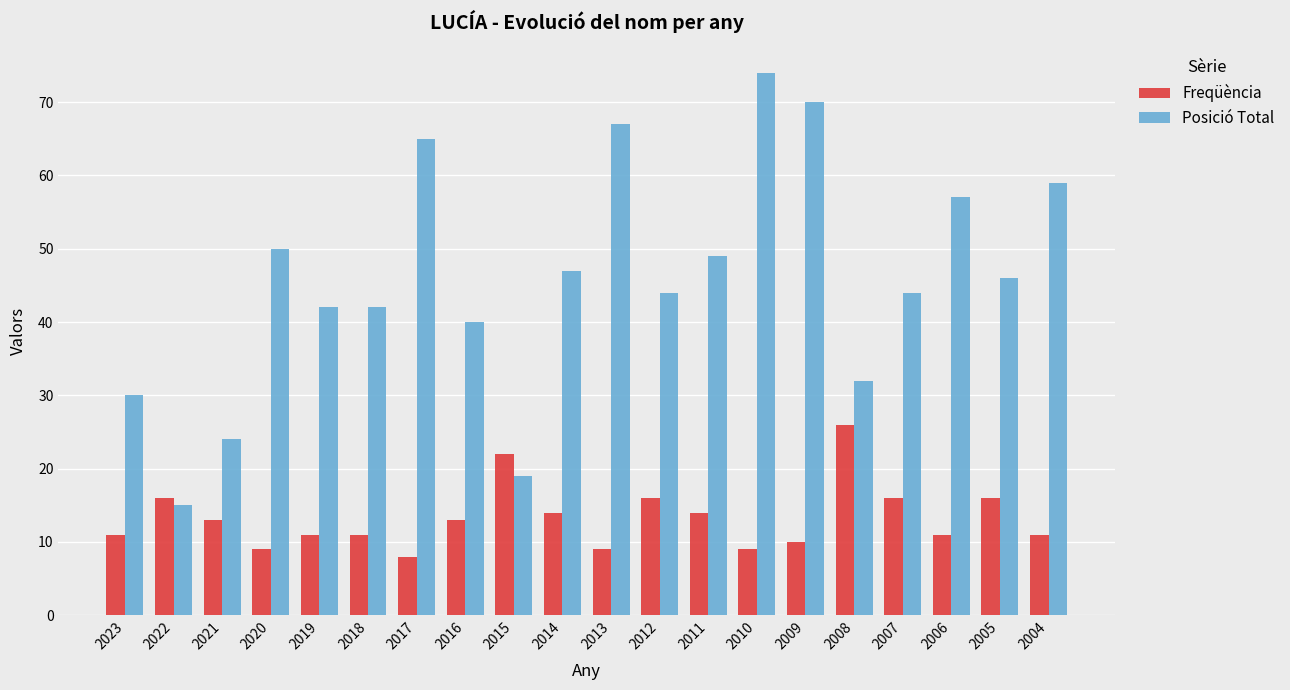

True or false: Freqüència has a value of 7 at 2021.

False